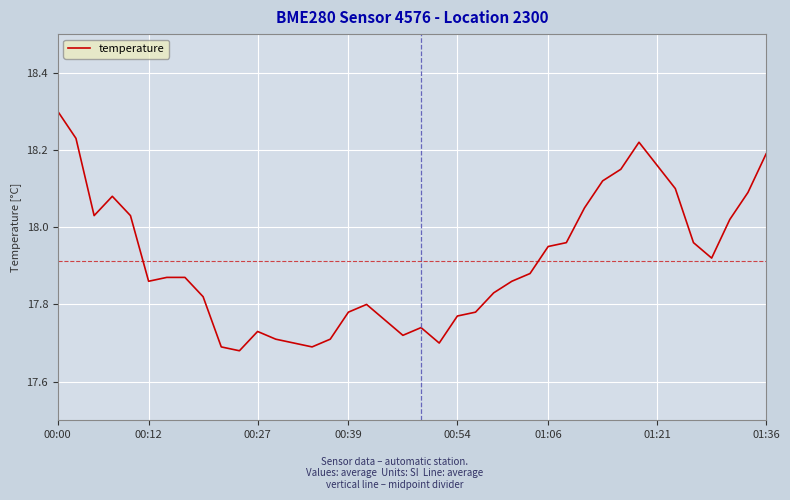

What is the greatest value displayed?

18.3